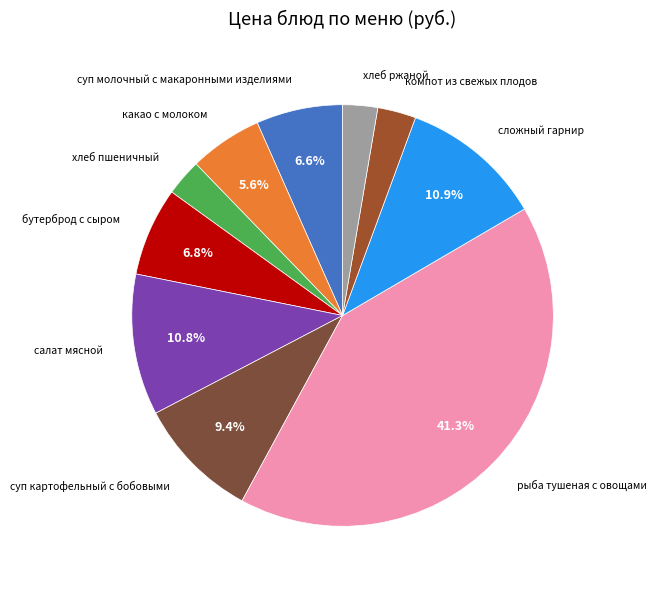

Is it true that суп картофельный с бобовыми is 9% of the pie?

True